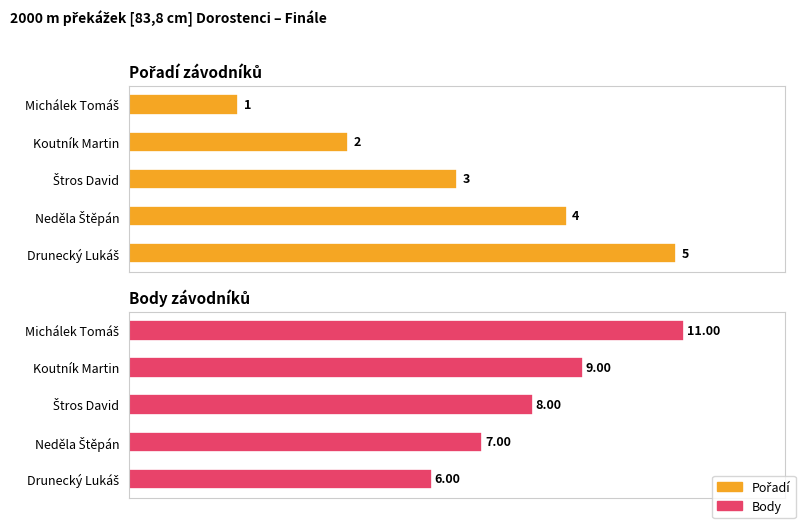

Is it true that Body equals 11 at Michálek Tomáš?

True